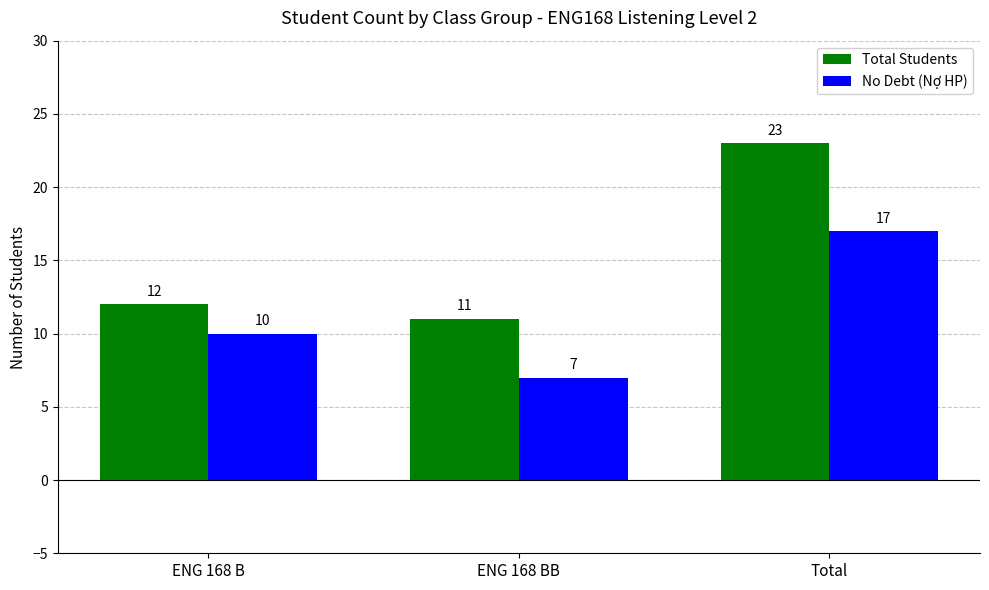

What are all the series names shown in the legend?

Total Students, No Debt (Nợ HP)